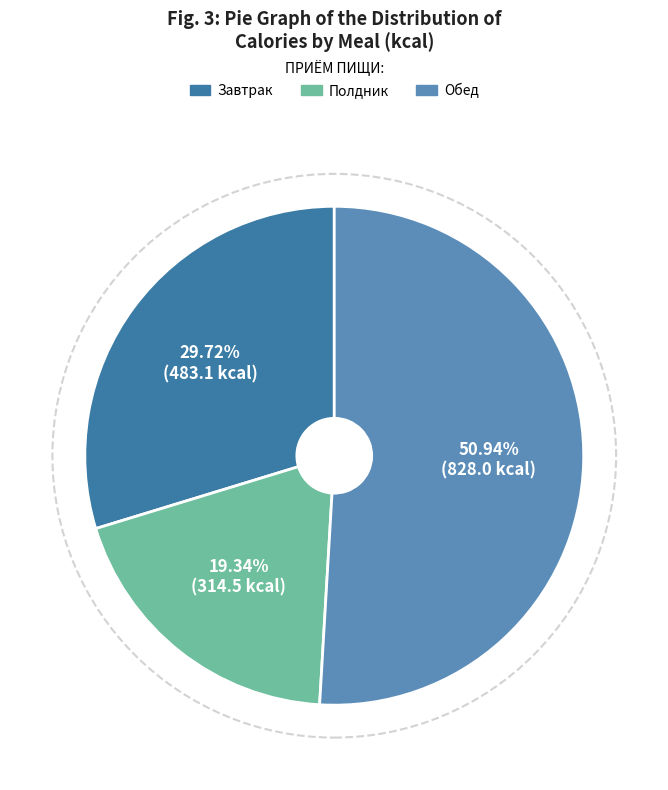

Do Завтрак and Полдник together represent more than half of the pie?

No